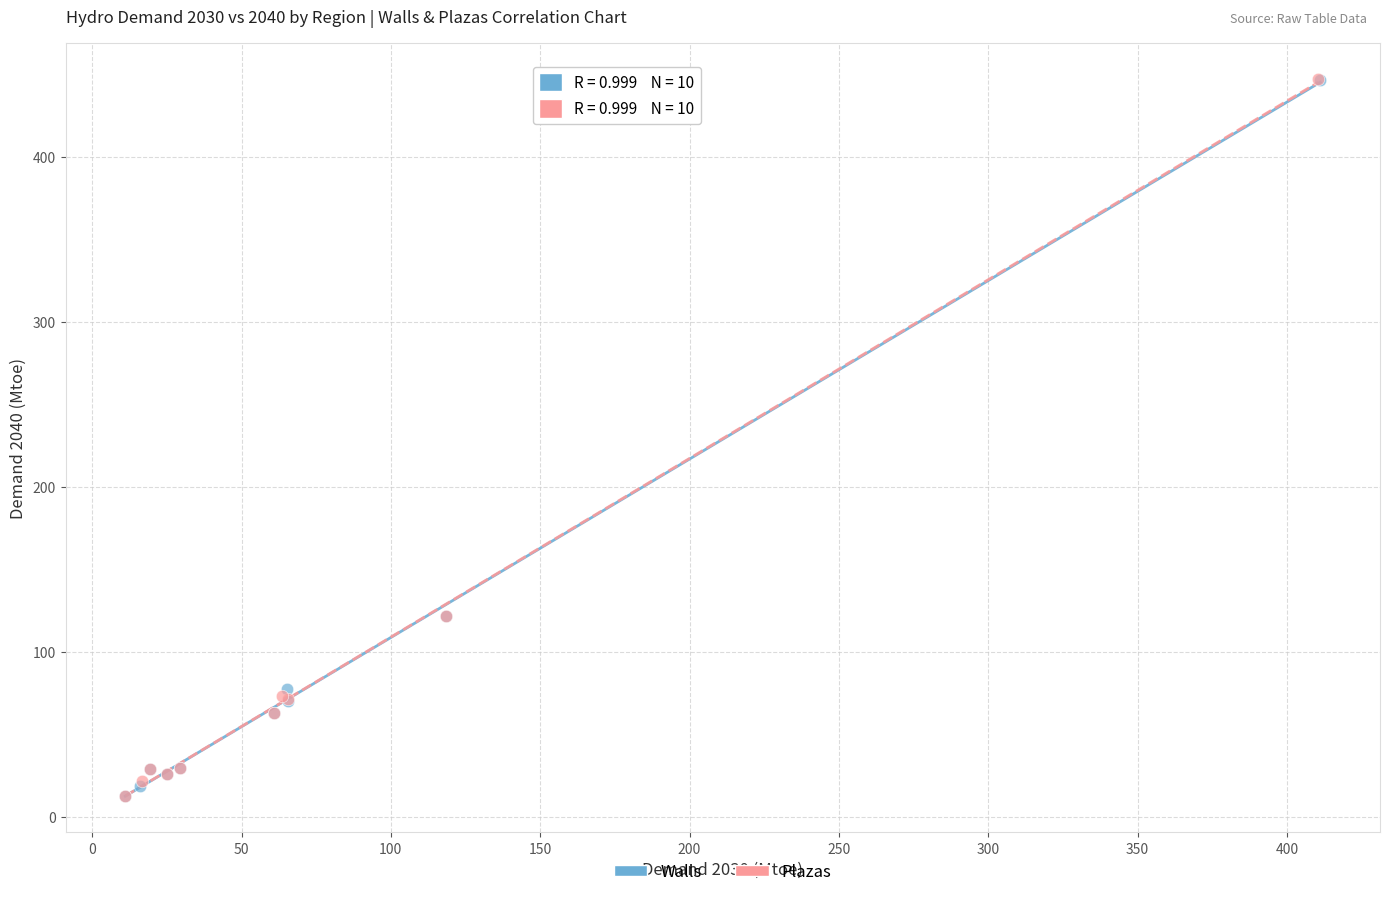

What are all the series names shown in the legend?

Walls, Plazas